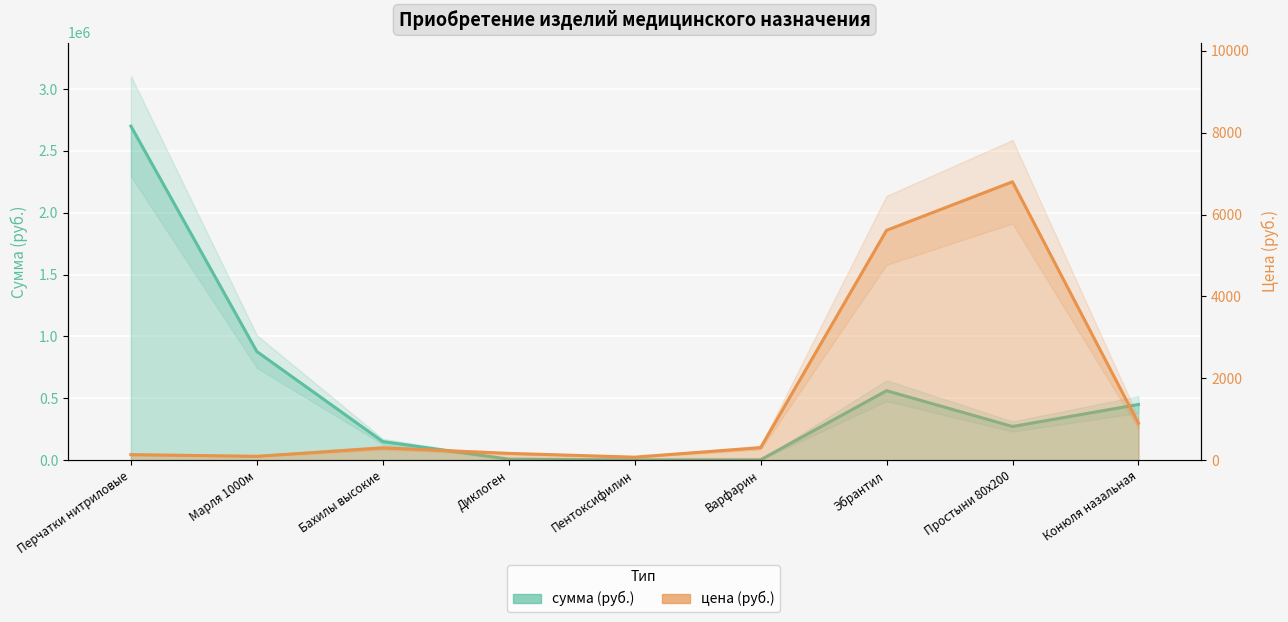

Reading left to right, list all the values displayed in this chart.

сумма (руб.): Перчатки нитриловые=2700000.0	Марля 1000м=877960.0	Бахилы высокие=150000.0	Диклоген=8267.5	Пентоксифилин=2193.0	Варфарин=3047.5	Эбрантил=561450.0	Простыни 80х200=272000.0	Конюля назальная=450000.0
цена (руб.): Перчатки нитриловые=135.0	Марля 1000м=94.0	Бахилы высокие=300.0	Диклоген=165.3	Пентоксифилин=73.1	Варфарин=304.8	Эбрантил=5614.5	Простыни 80х200=6800.0	Конюля назальная=900.0